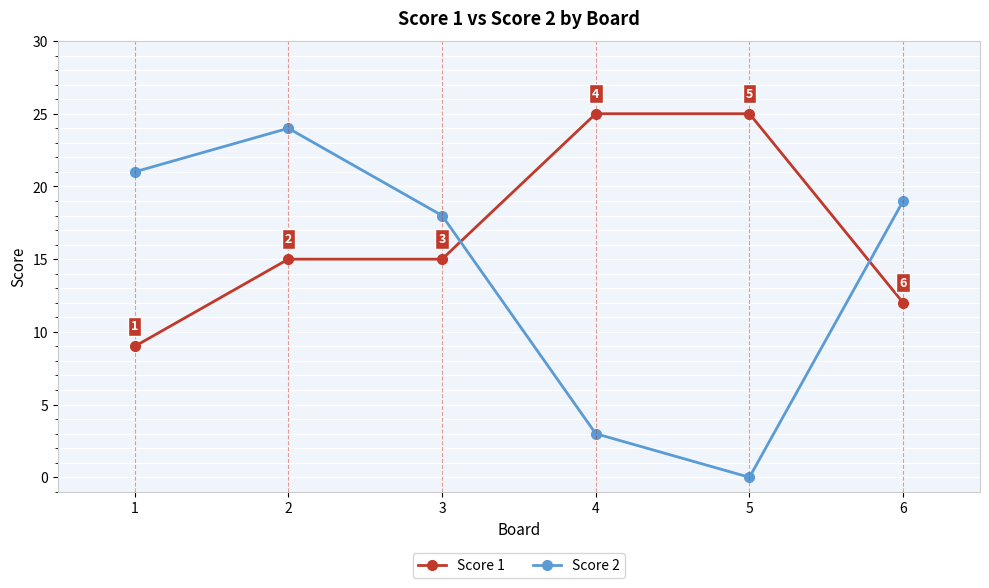

In Score 2, how many points are lower than both neighbors (excluding endpoints)?

1